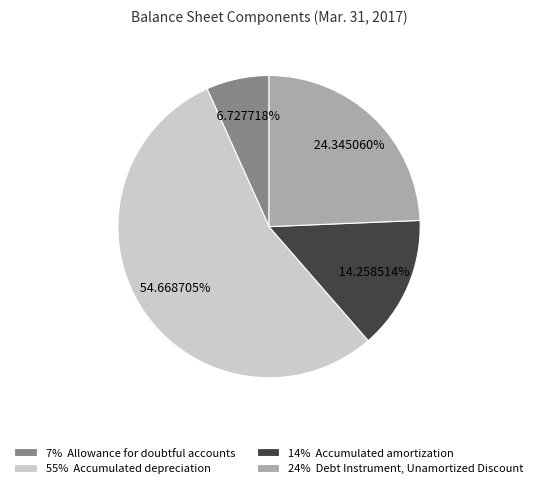

Approximately how many times larger is the value at 14% Accumulated amortization compared to 24% Debt Instrument, Unamortized Discount?

0.6